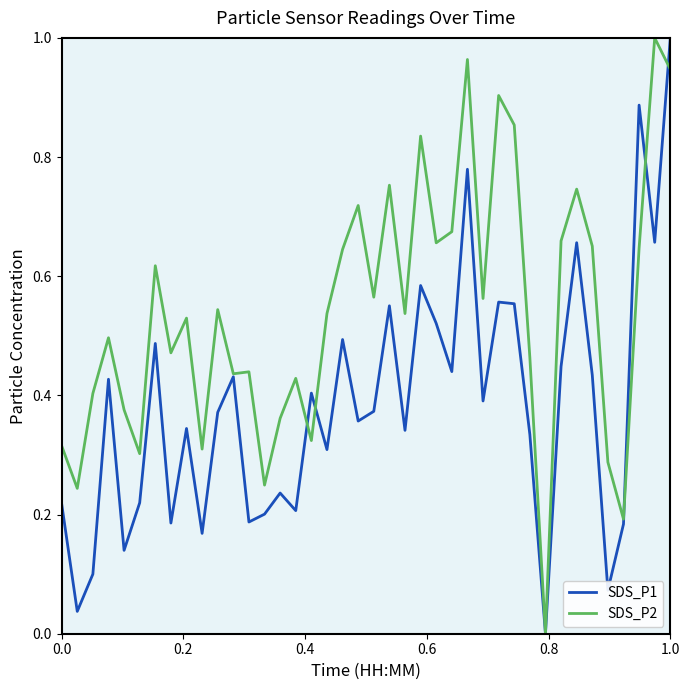

How many lines are shown in the chart?

2